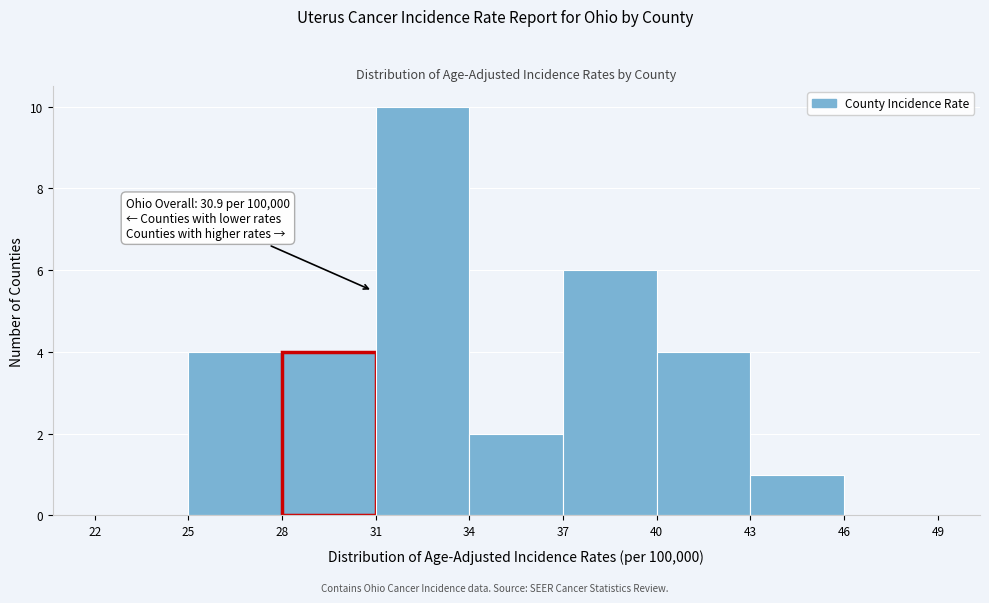

Over which range of the x-axis is the bar tallest?

31 to 34